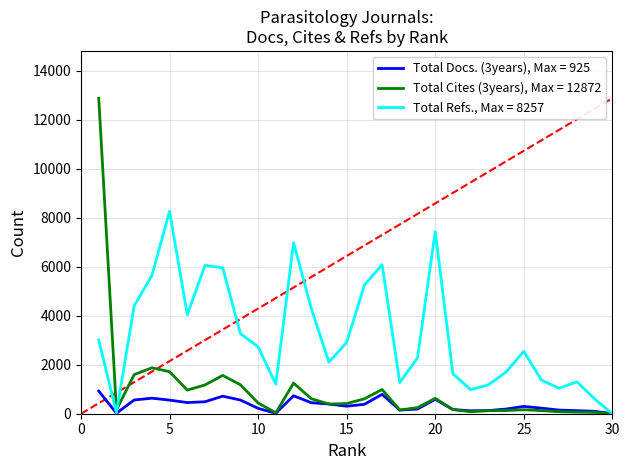

How many categories are shown in the chart?

30